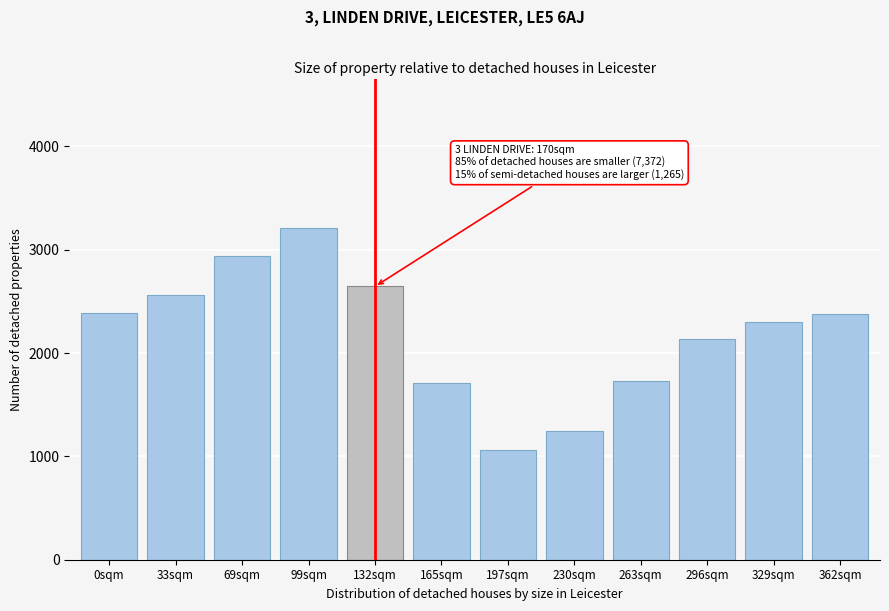

The chart shows a value of 3211 at 99sqm. True or false?

True